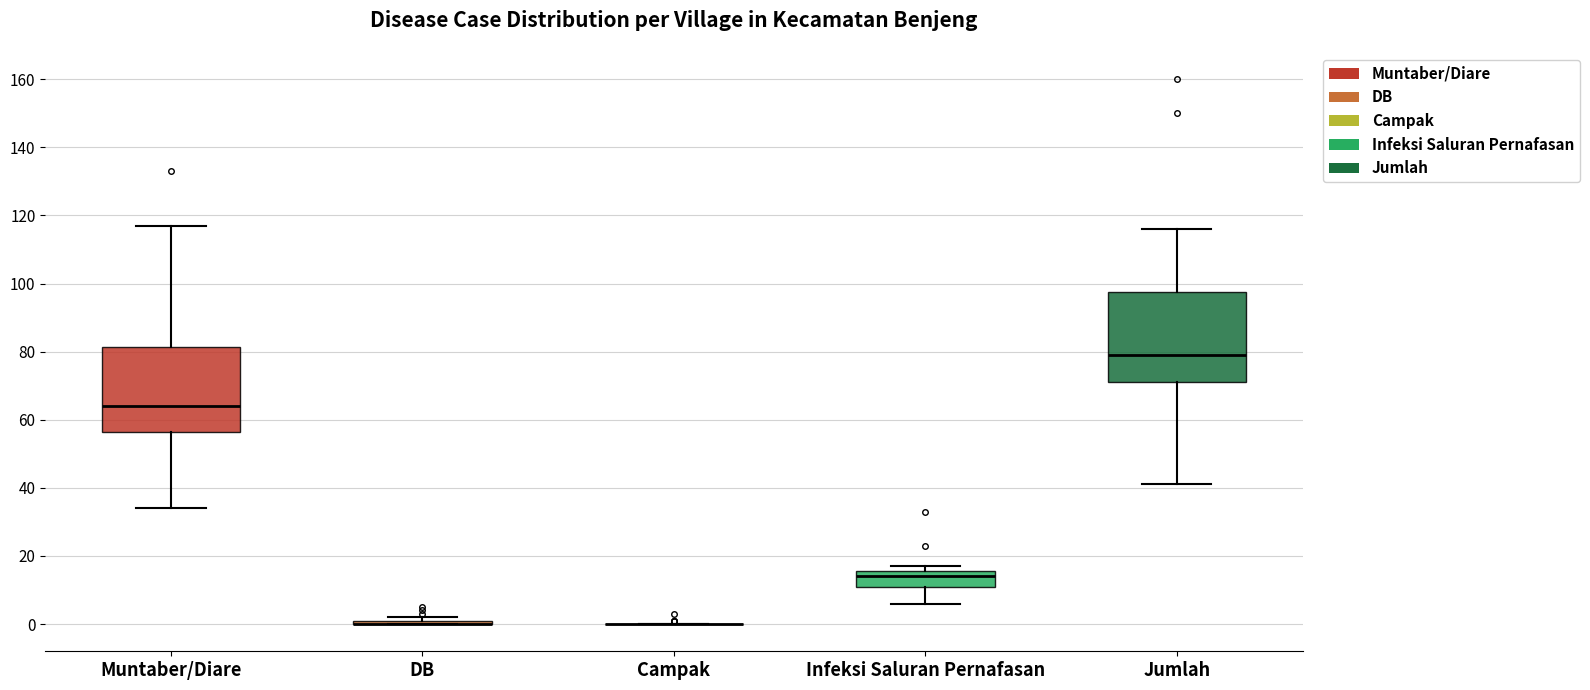

Reading left to right, transcribe this box plot: for each box, give where its median line is, the range the box spans, and where its two whiskers end, as read against the y-axis. The values are not printed on the chart, so give them approximately, as read against the axis.

Muntaber/Diare: median 64, box 56 to 82, whiskers 34 to 118
DB: box collapsed to a line at 0, whiskers 0 to 2
Campak: box collapsed to a line at 0, whiskers 0 to 0
Infeksi Saluran Pernafasan: median 14, box 12 to 16, whiskers 6 to 18
Jumlah: median 80, box 72 to 98, whiskers 42 to 116